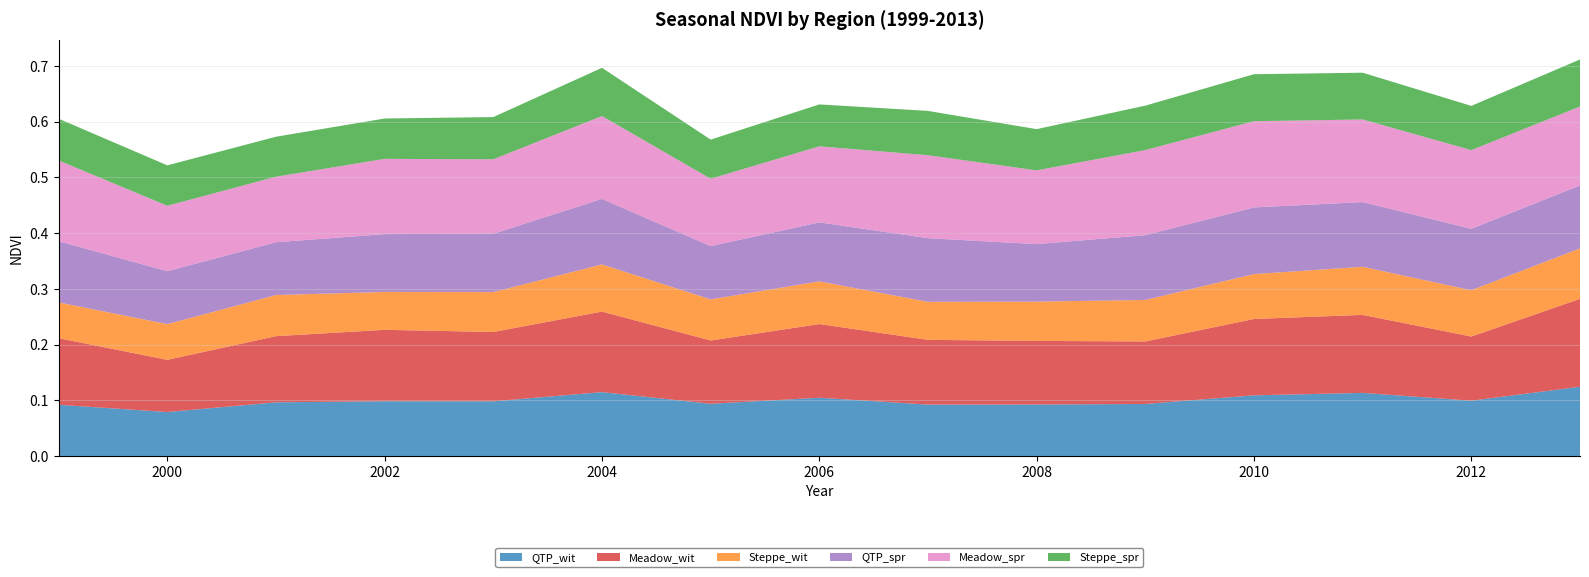

Reading left to right, transcribe all the data shown in this chart.

QTP_wit: 1999=0.1	2000=0.1	2001=0.1	2002=0.1	2003=0.1	2004=0.1	2005=0.1	2006=0.1	2007=0.1	2008=0.1	2009=0.1	2010=0.1	2011=0.1	2012=0.1	2013=0.1
Meadow_wit: 1999=0.1	2000=0.1	2001=0.1	2002=0.1	2003=0.1	2004=0.1	2005=0.1	2006=0.1	2007=0.1	2008=0.1	2009=0.1	2010=0.1	2011=0.1	2012=0.1	2013=0.2
Steppe_wit: 1999=0.1	2000=0.1	2001=0.1	2002=0.1	2003=0.1	2004=0.1	2005=0.1	2006=0.1	2007=0.1	2008=0.1	2009=0.1	2010=0.1	2011=0.1	2012=0.1	2013=0.1
QTP_spr: 1999=0.1	2000=0.1	2001=0.1	2002=0.1	2003=0.1	2004=0.1	2005=0.1	2006=0.1	2007=0.1	2008=0.1	2009=0.1	2010=0.1	2011=0.1	2012=0.1	2013=0.1
Meadow_spr: 1999=0.1	2000=0.1	2001=0.1	2002=0.1	2003=0.1	2004=0.1	2005=0.1	2006=0.1	2007=0.1	2008=0.1	2009=0.2	2010=0.2	2011=0.1	2012=0.1	2013=0.1
Steppe_spr: 1999=0.1	2000=0.1	2001=0.1	2002=0.1	2003=0.1	2004=0.1	2005=0.1	2006=0.1	2007=0.1	2008=0.1	2009=0.1	2010=0.1	2011=0.1	2012=0.1	2013=0.1